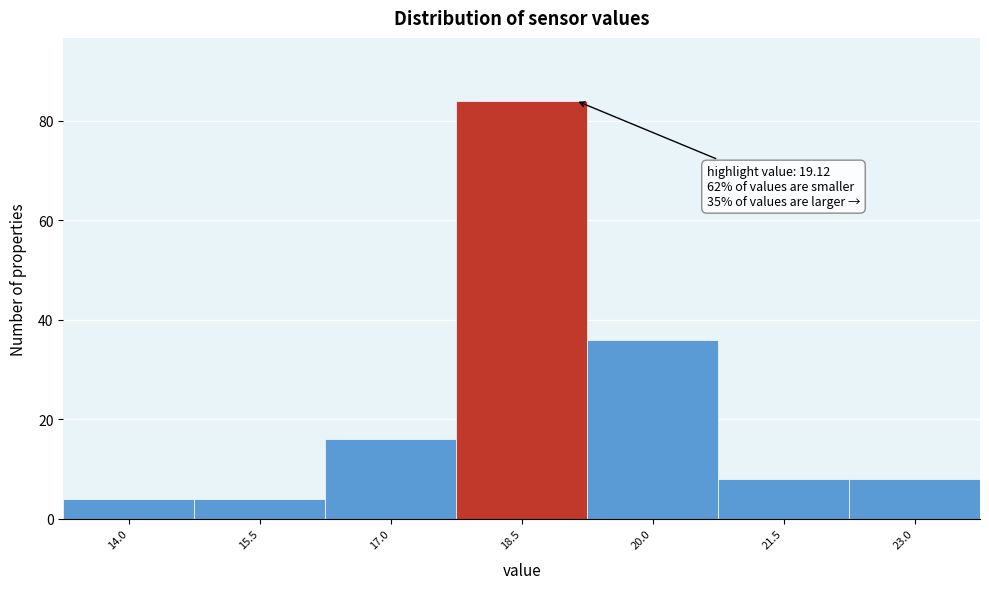

Over which range of the x-axis is the bar tallest?

17.75 to 19.25